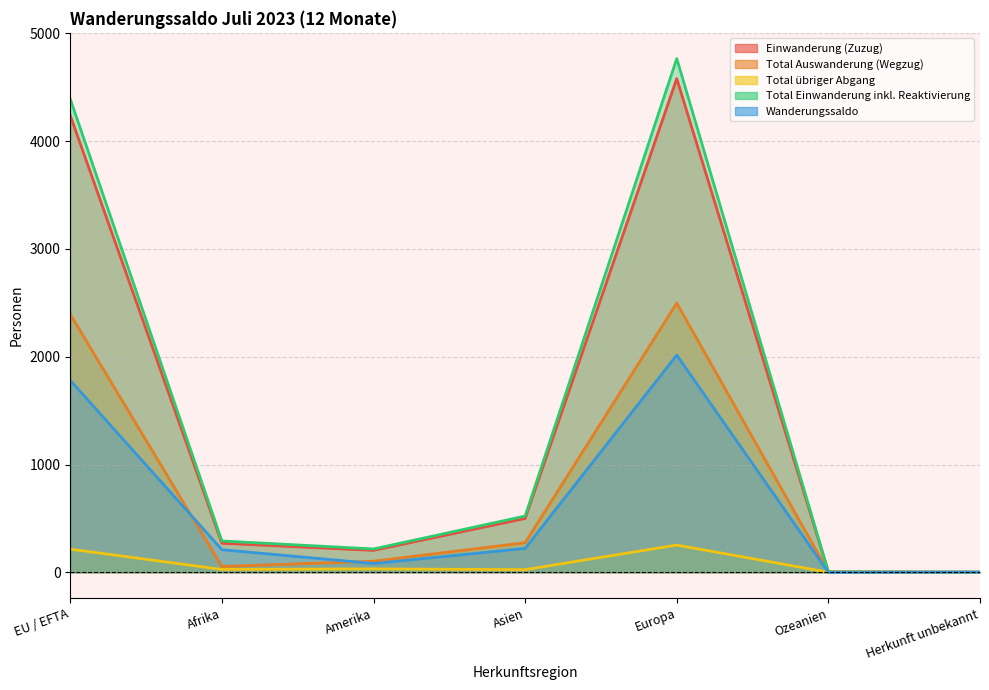

How many data points does each series have?

7